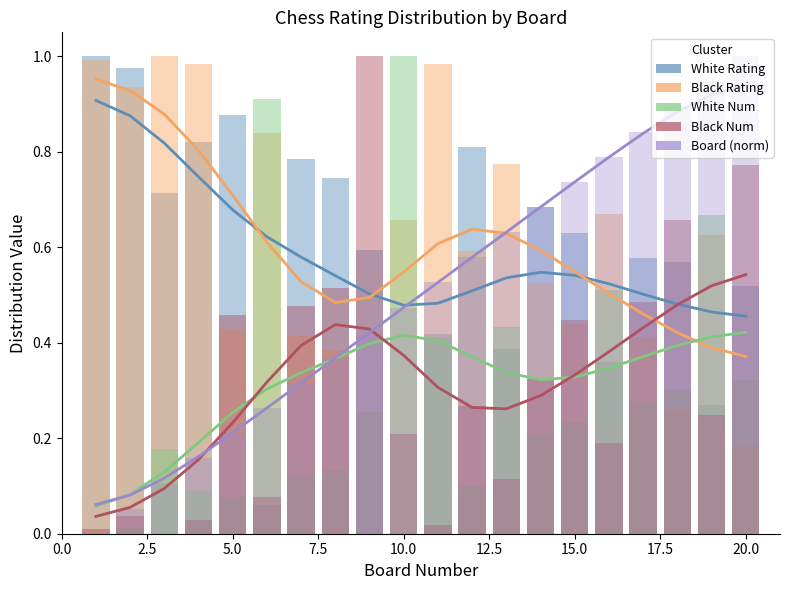

How many bars are there in each group?

5